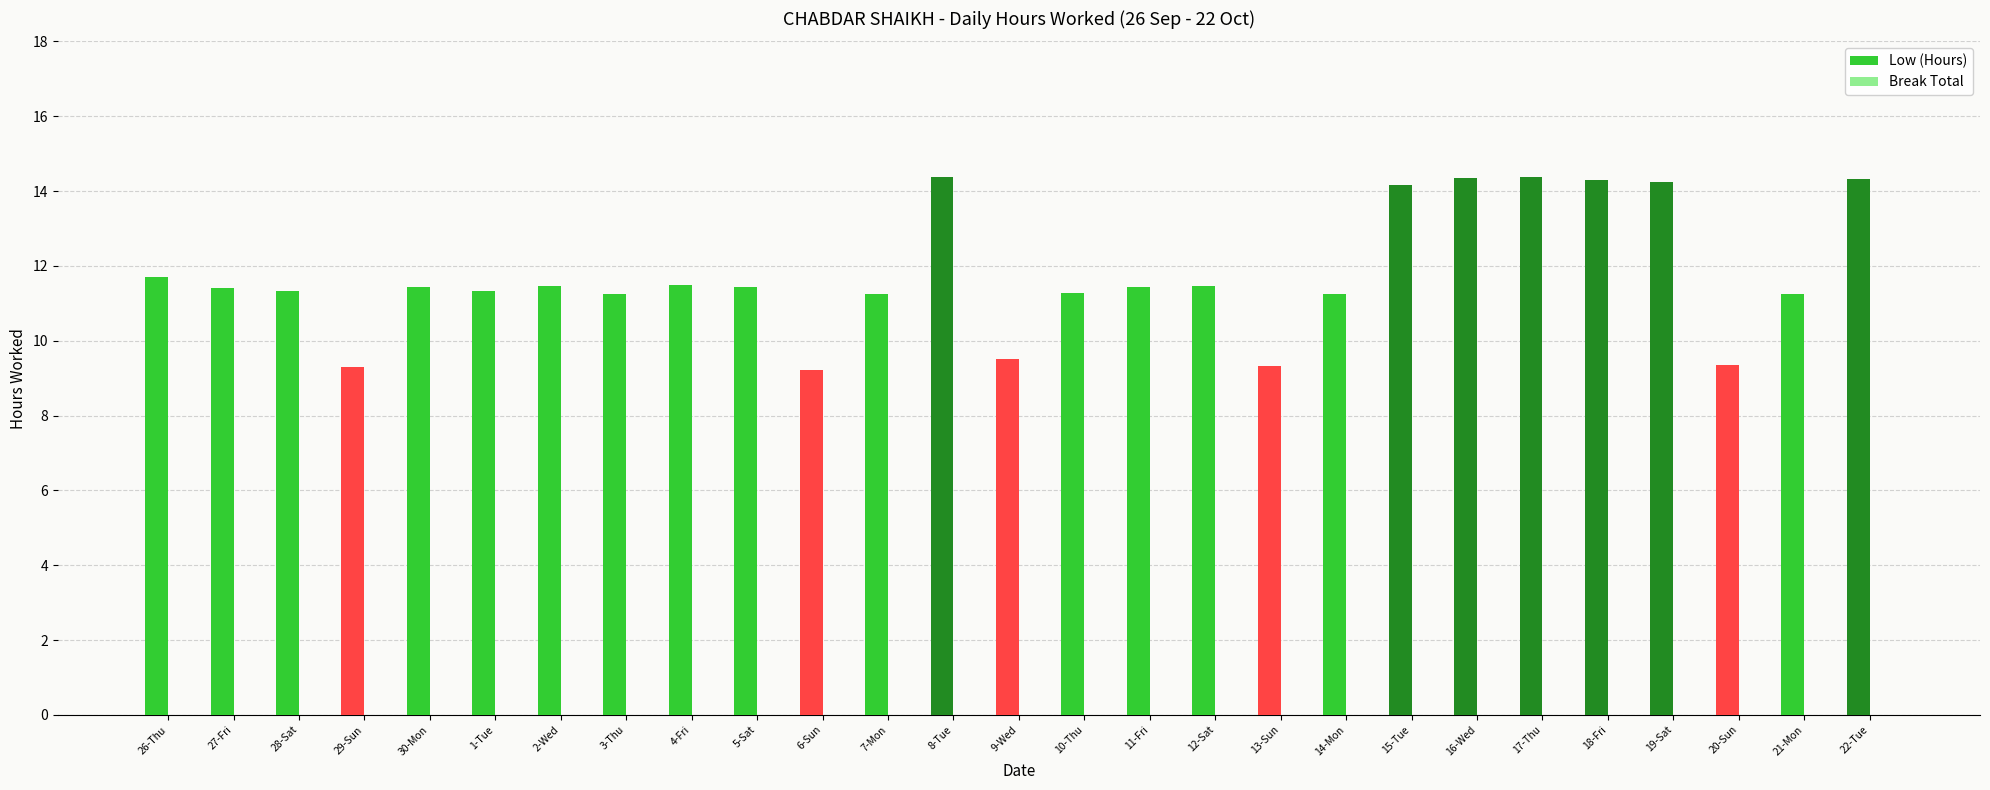

What is the minimum value shown in the chart?

9.2